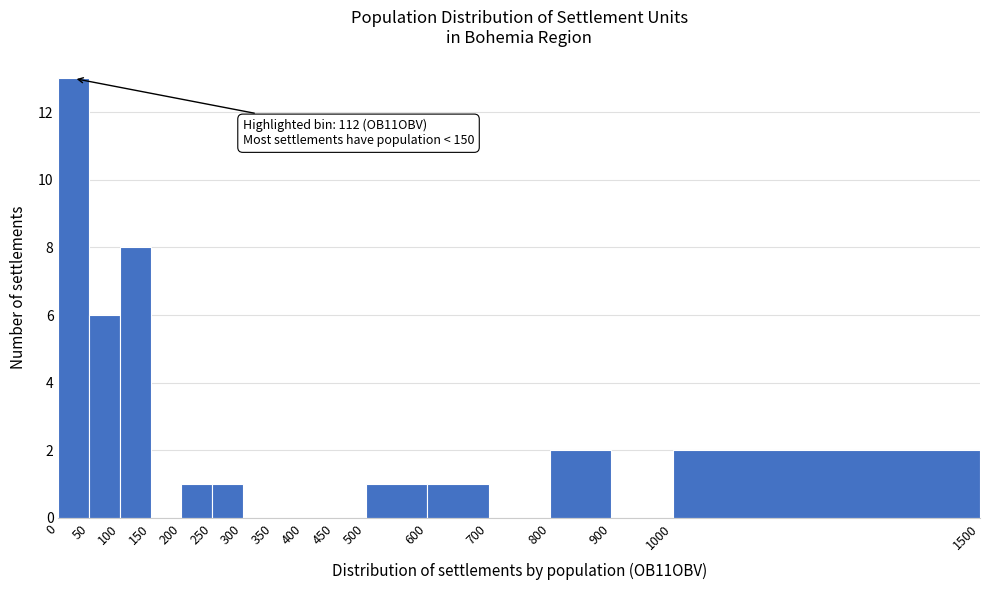

Which range on the x-axis has the tallest bar?

0 to 50